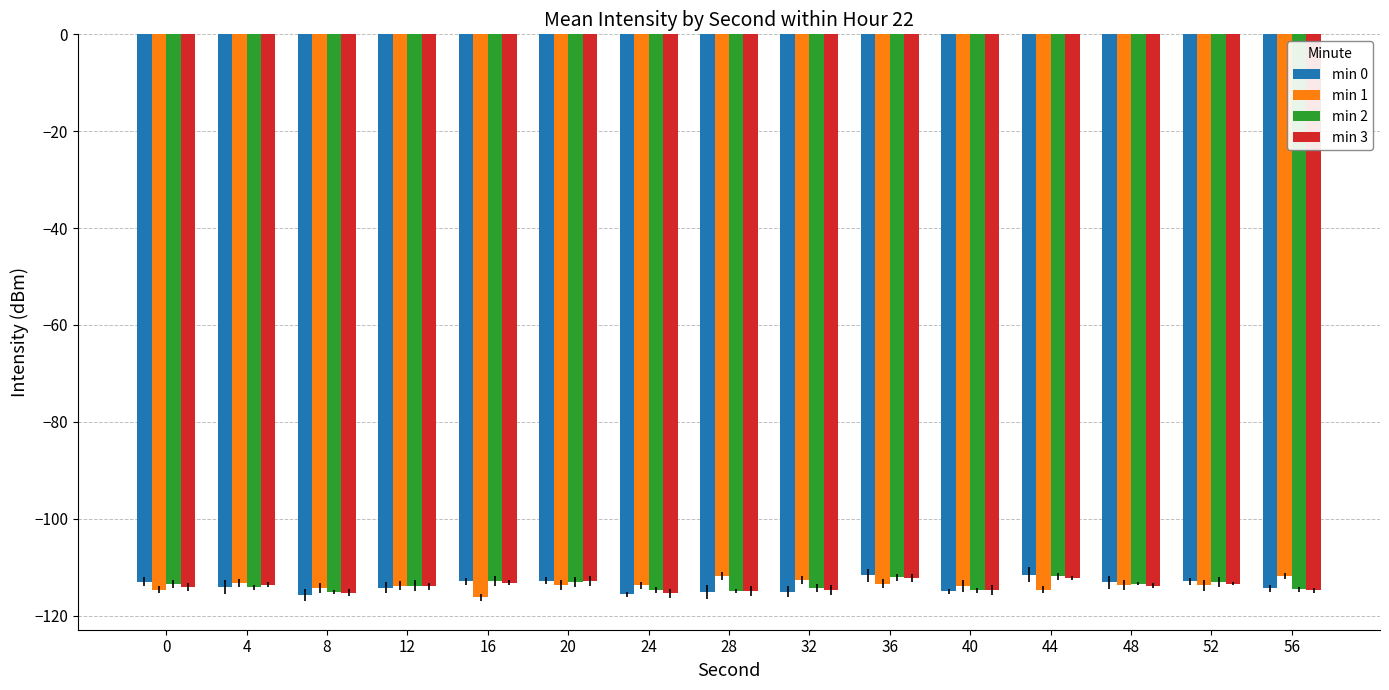

Are the bars grouped side by side (vs. stacked)?

Yes